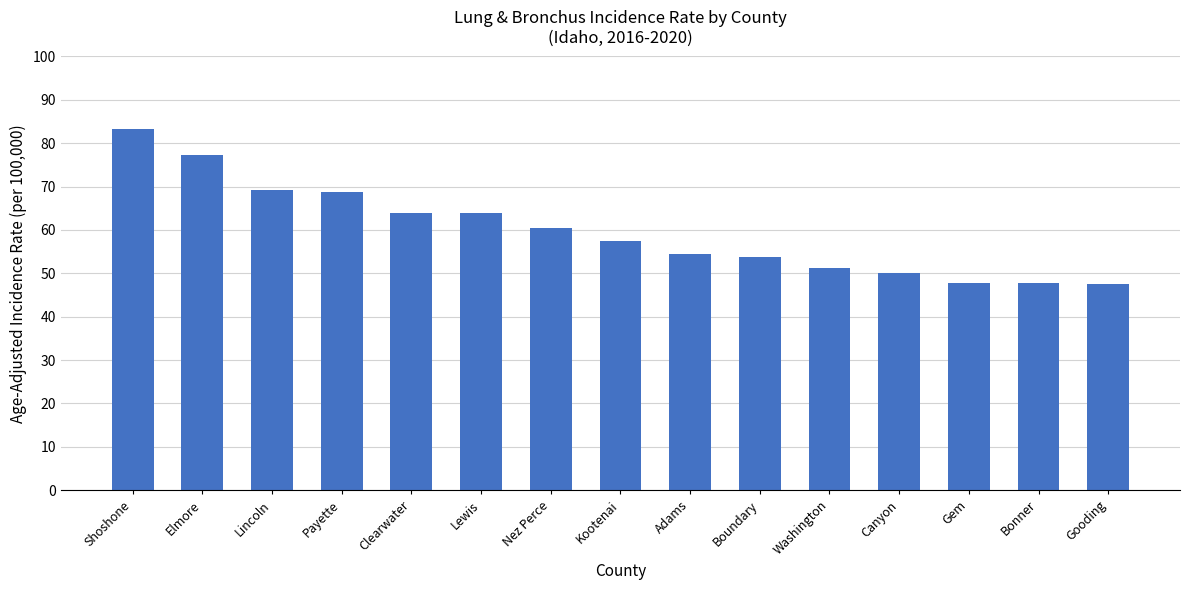

What is the change in value from Elmore to Bonner?

-29.6